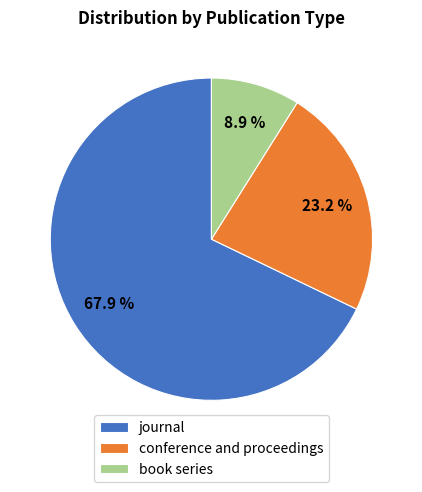

What percentage is NOT represented by conference and proceedings?

76.8%